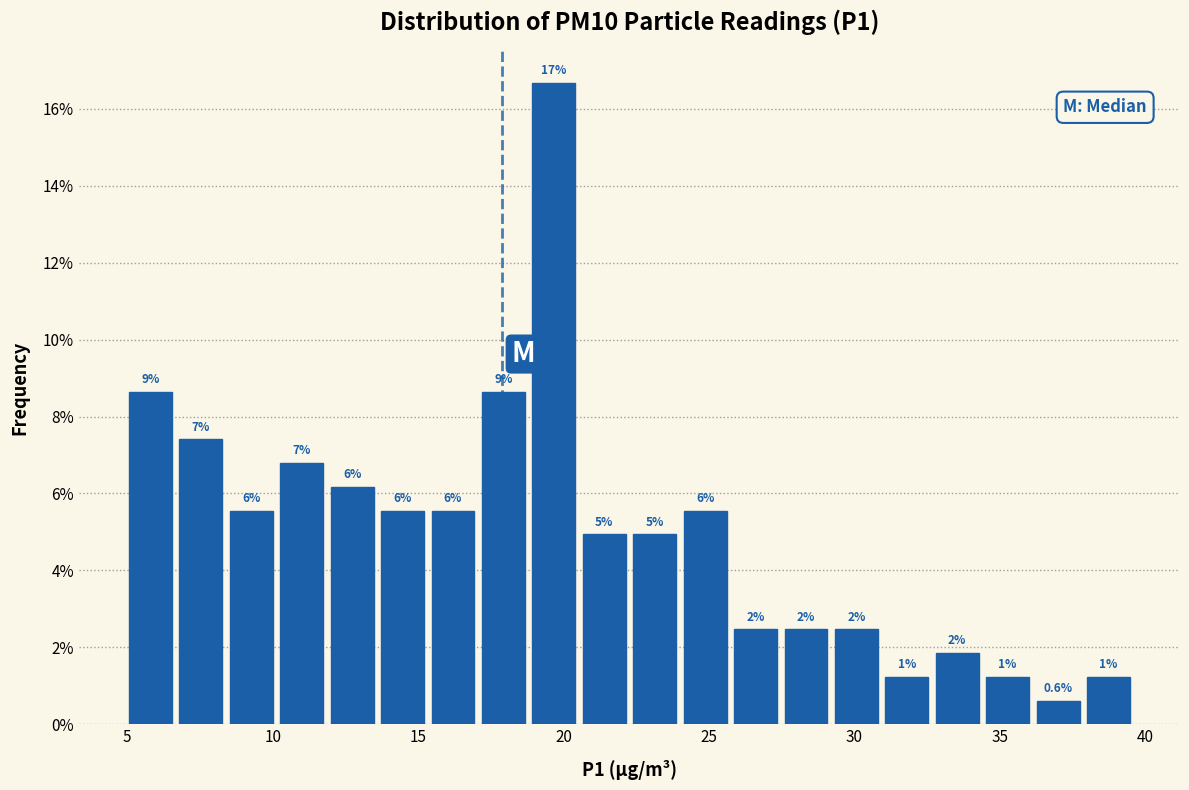

Read against the x-axis, roughly where is the centre of the tallest bar?

19.5